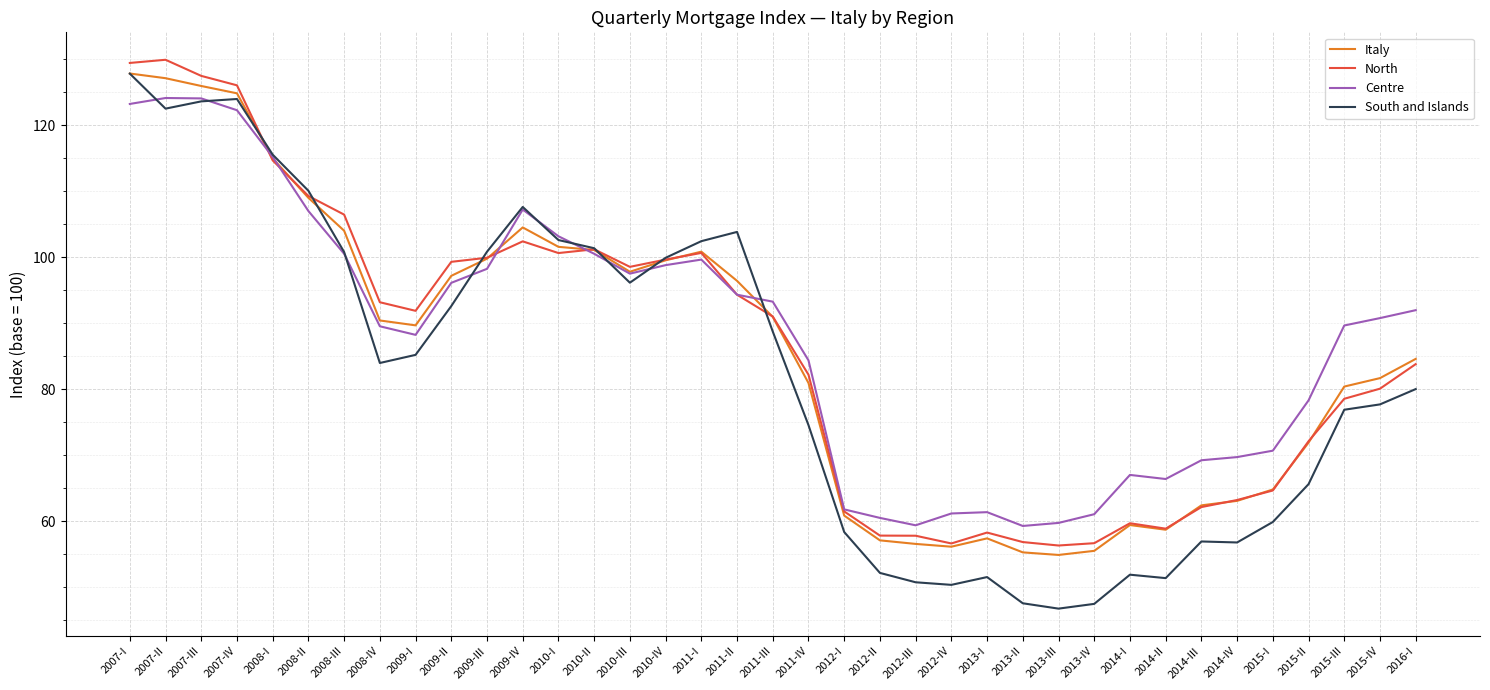

Is it true that South and Islands equals 58.4 at 2012-I?

True